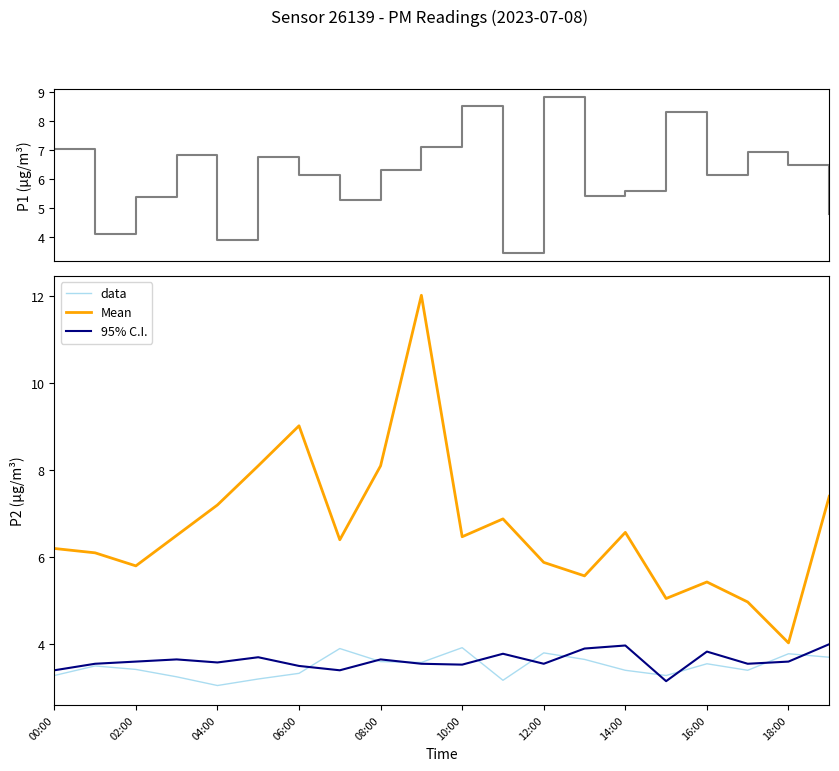

Is it true that 95% C.I. equals 3.5 at 10:00?

True